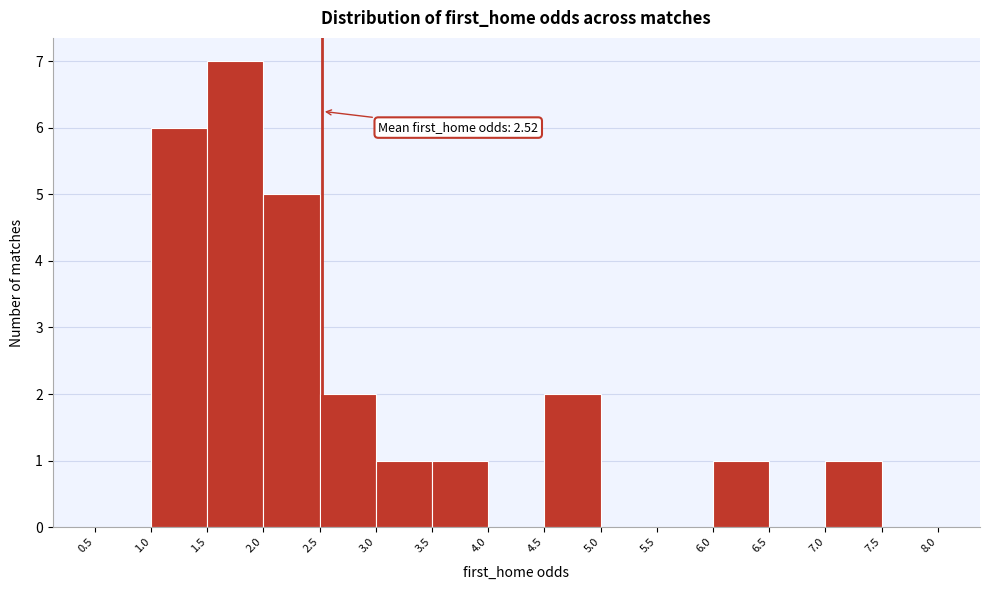

Over which range of the x-axis is the bar tallest?

1.5 to 2.0